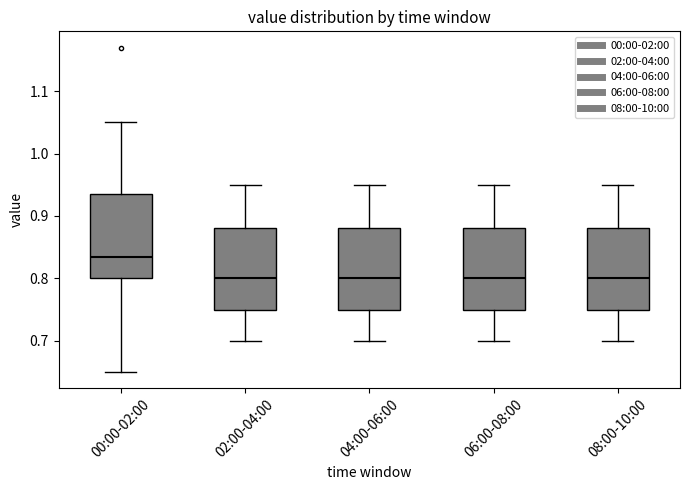

Where is the upper edge of the box for 00:00-02:00 on the y-axis? The values are not printed on the chart, so give them approximately, as read against the axis.

0.94